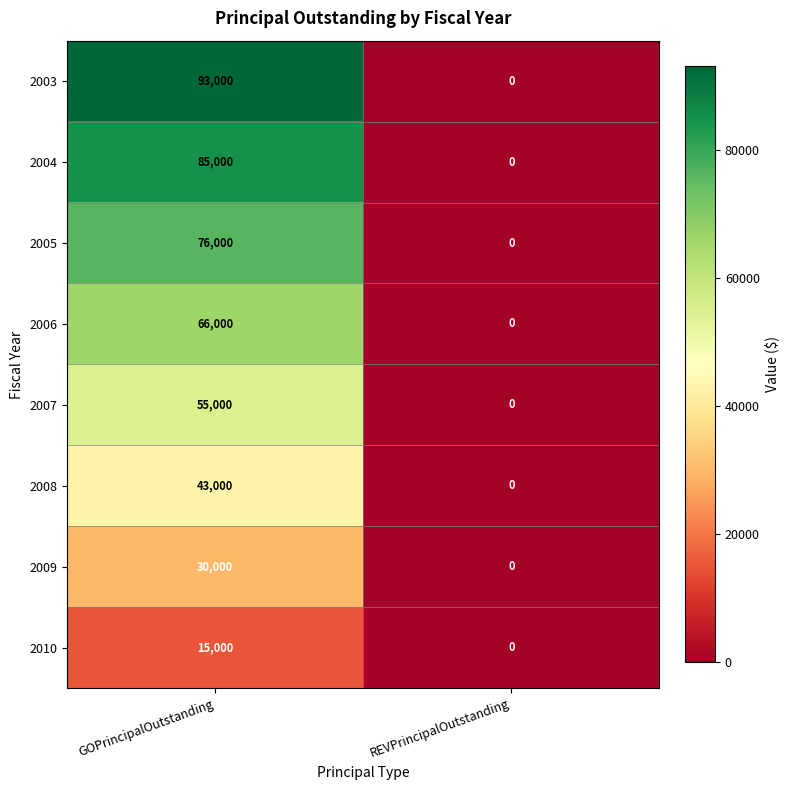

How many series are shown in this chart?

8